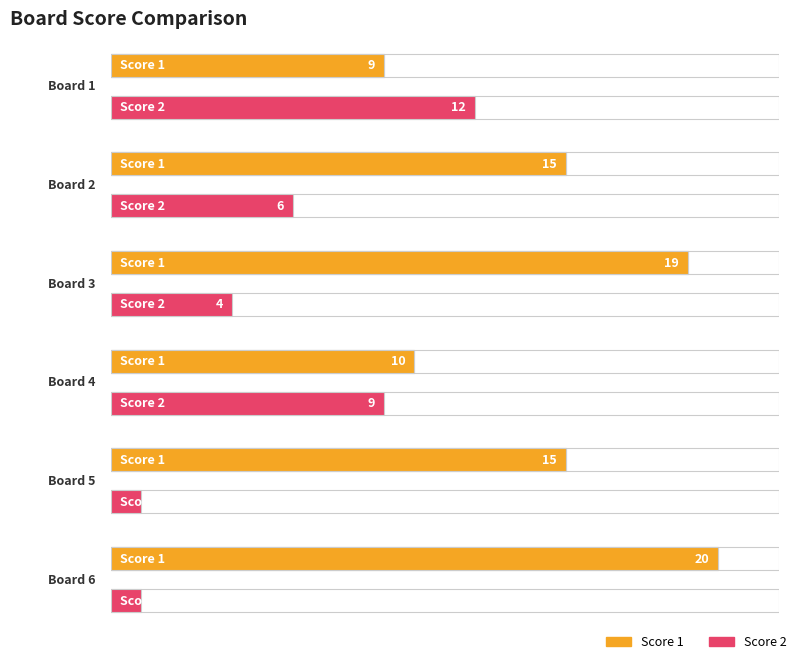

Is it true that Score 1 equals 9 at Board 1?

True